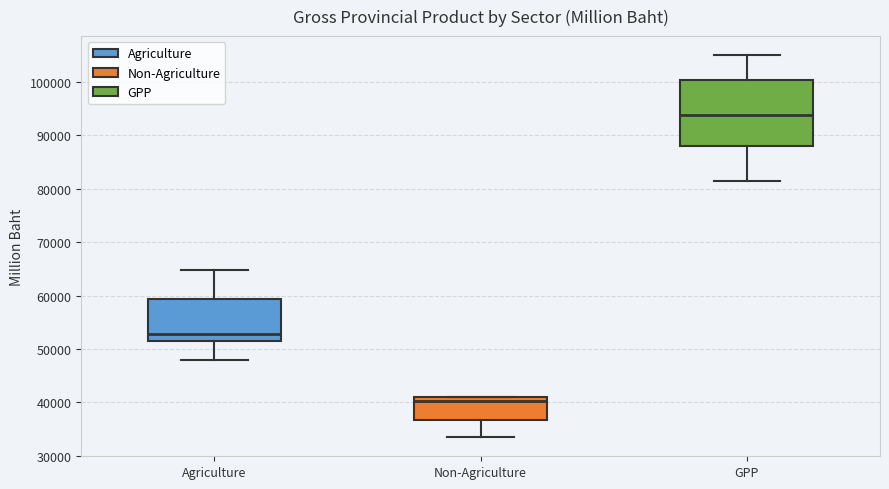

Reading left to right, transcribe this box plot: for each box, give where its median line is, the range the box spans, and where its two whiskers end, as read against the y-axis. The values are not printed on the chart, so give them approximately, as read against the axis.

Agriculture: median 53000, box 51000 to 59000, whiskers 48000 to 65000
Non-Agriculture: median 40000, box 37000 to 41000, whiskers 33000 to 41000
GPP: median 94000, box 88000 to 100000, whiskers 81000 to 105000